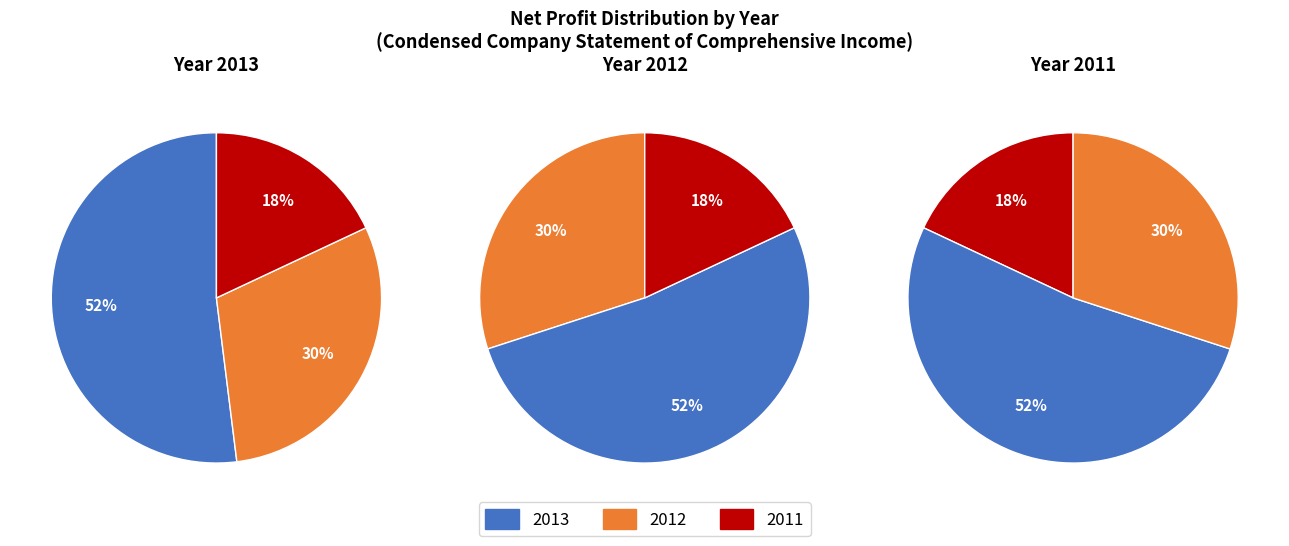

To the nearest percent, what is the difference between the largest and smallest slice percentages?

34%